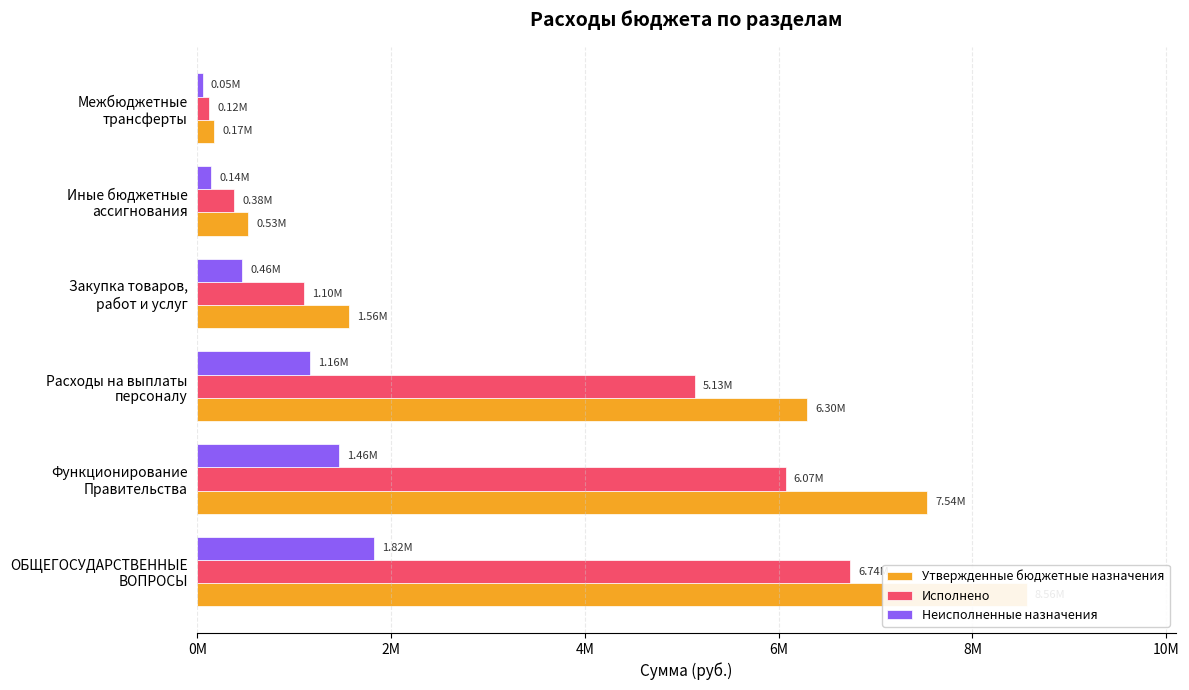

How many distinct data groups are displayed?

3